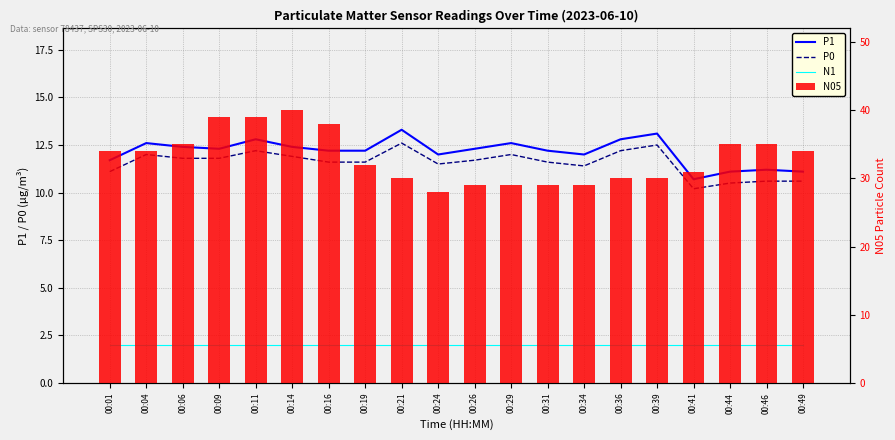

What is the highest value of the P1 series?

13.3